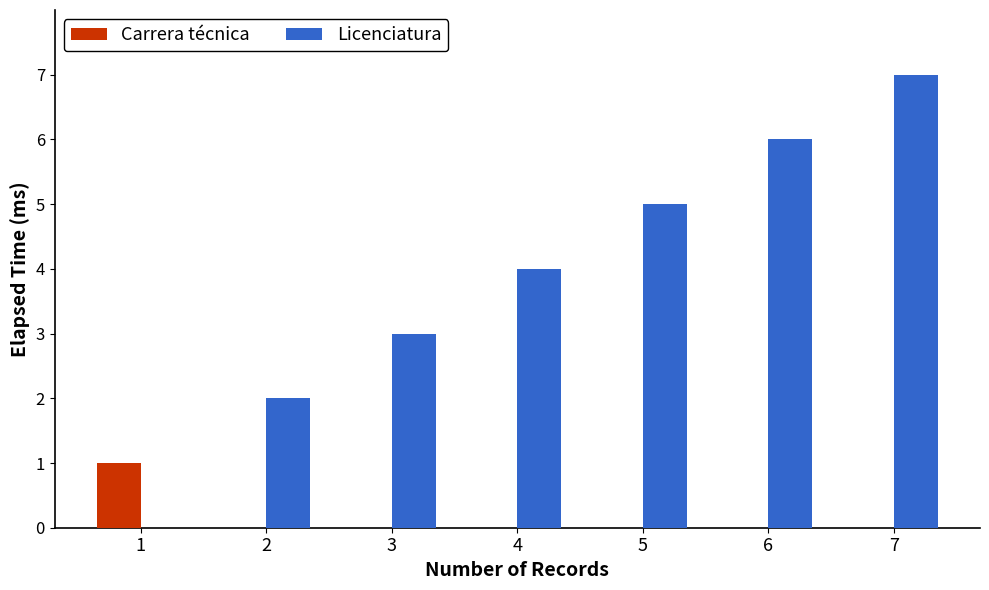

True or false: Carrera técnica has a value of 0 at 6.

True